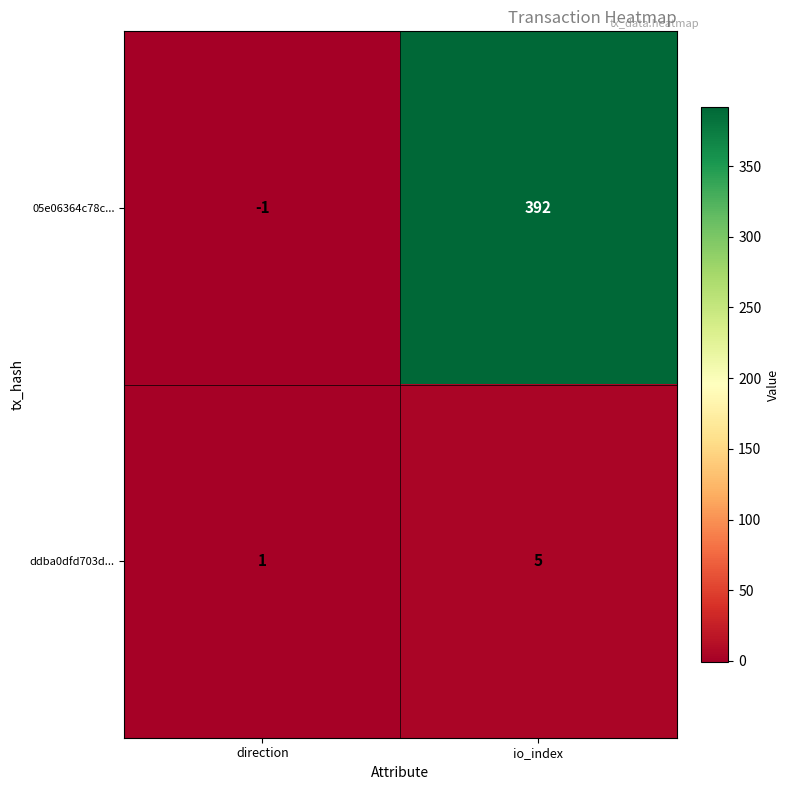

Which label corresponds to the smallest value in the chart?

direction